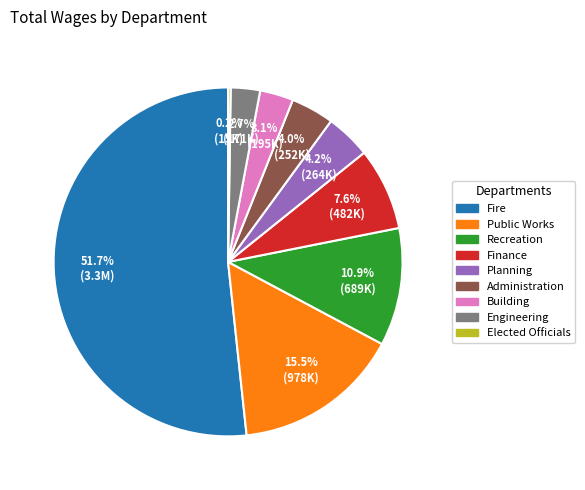

Between Fire and Recreation, which is larger?

Fire